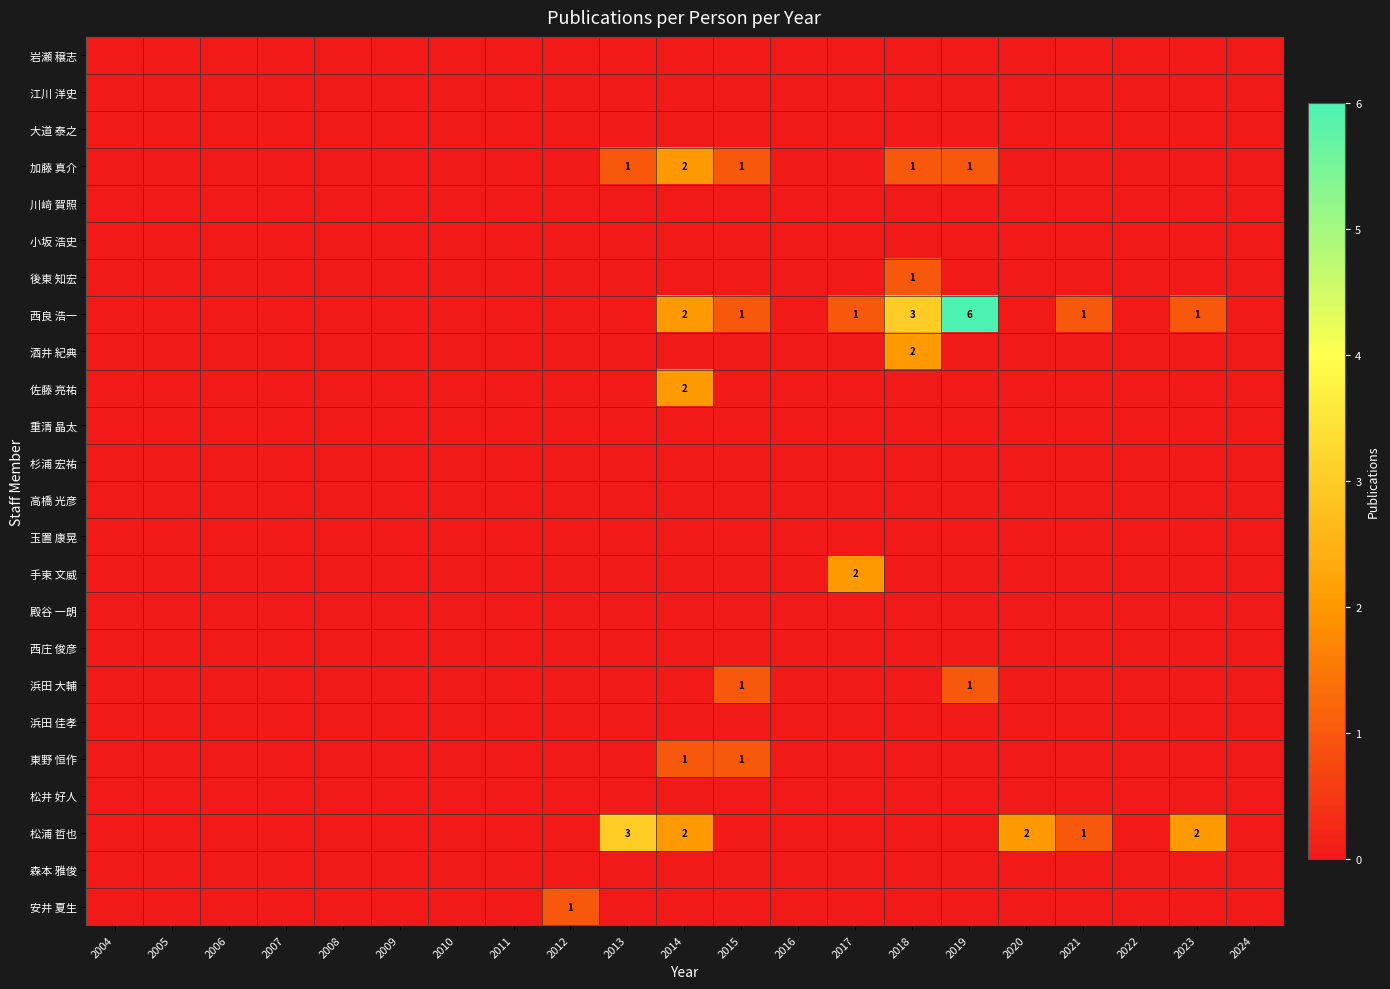

Is the value of 東野 恒作 at 2017 greater than the value of 川﨑 賀照 at 2004?

No